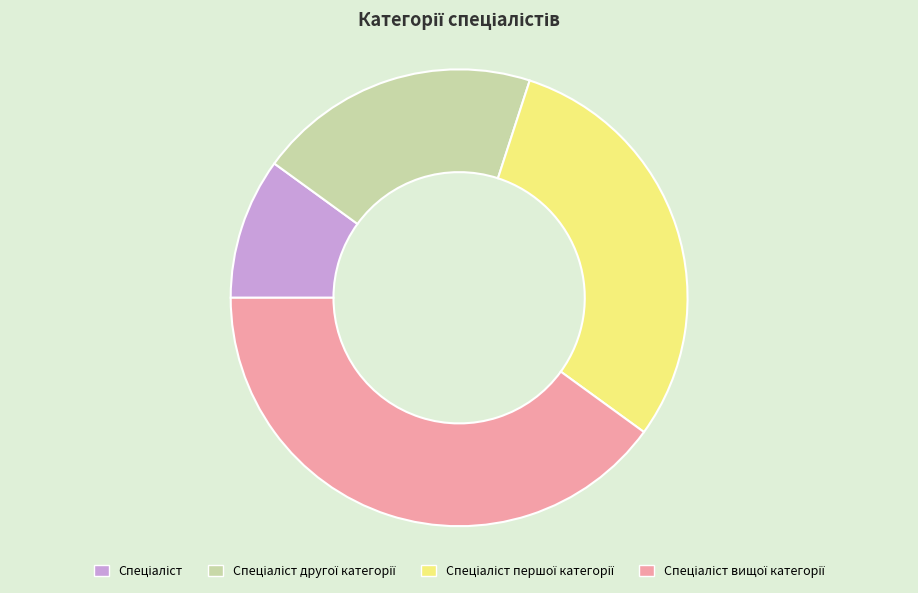

Does any single category account for the majority?

No